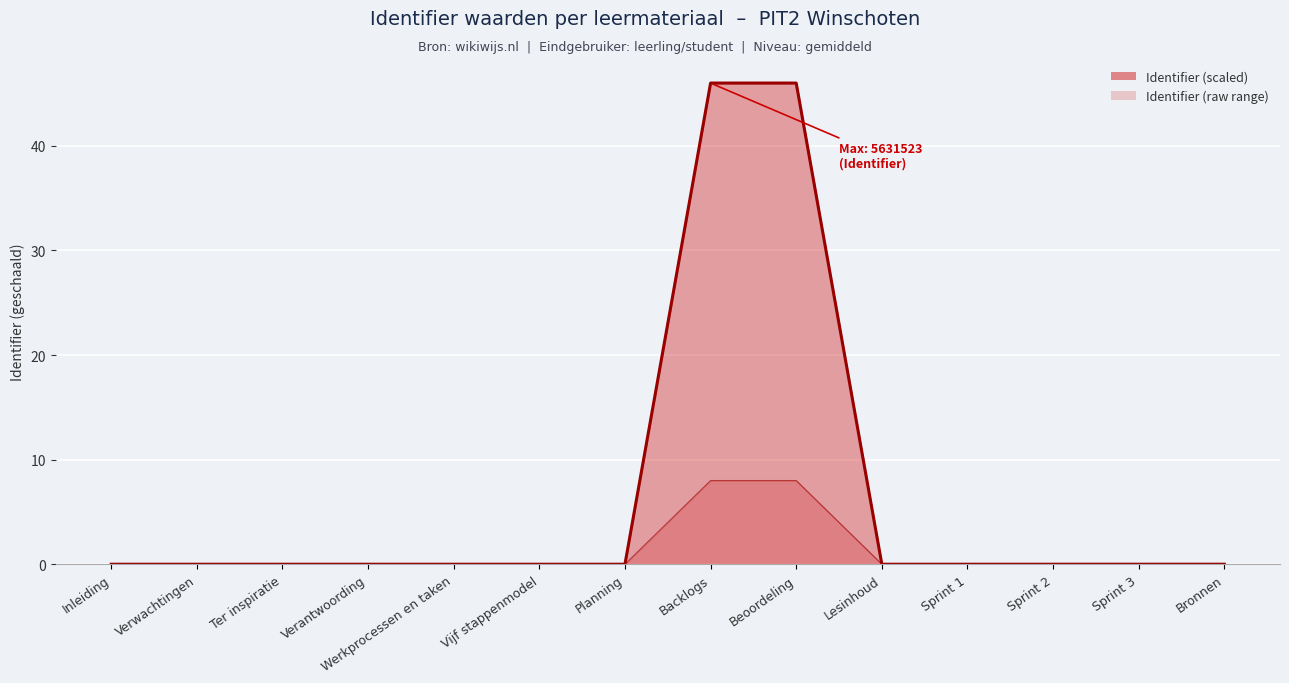

At which category is the sum across all series the highest?

Backlogs